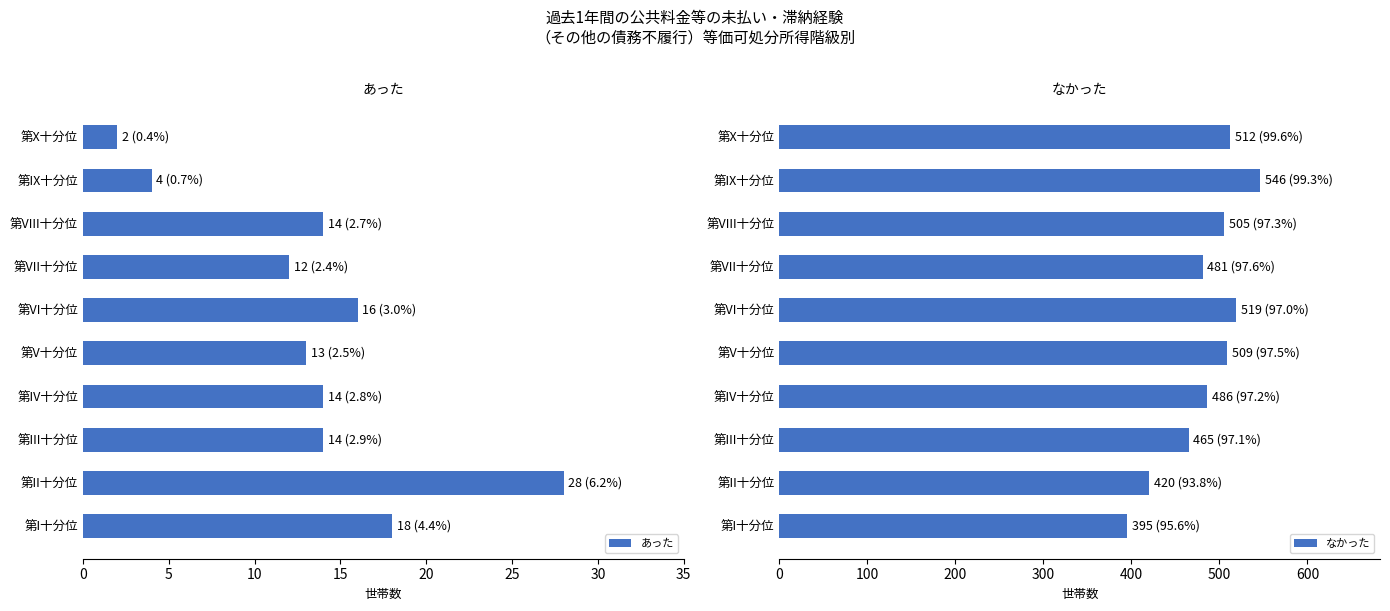

Is it true that あった equals 8 at 第IV十分位?

False